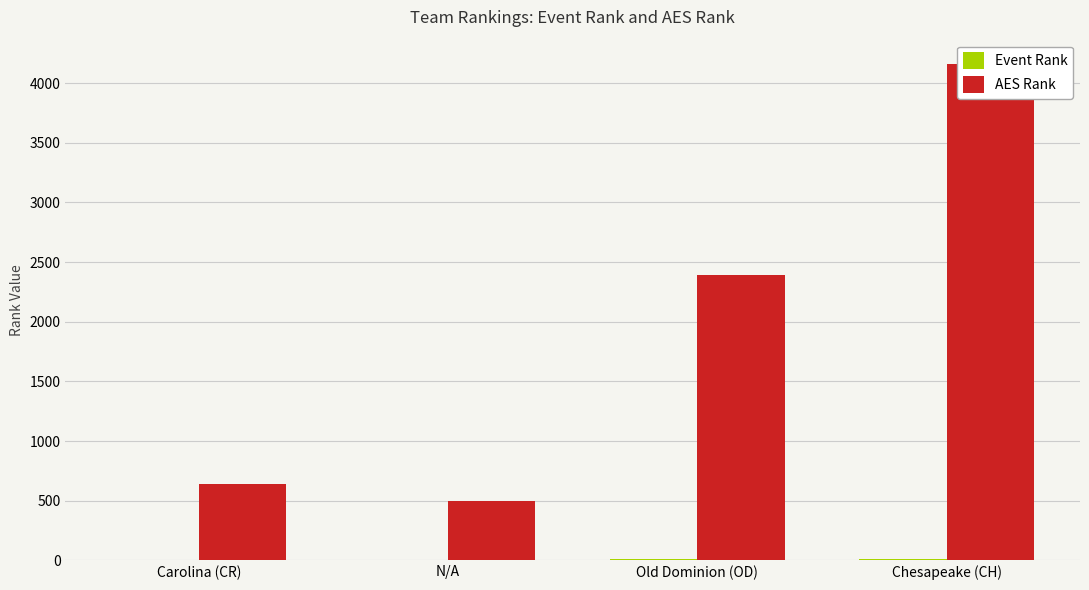

What is the lowest value of the Event Rank series?

2.0